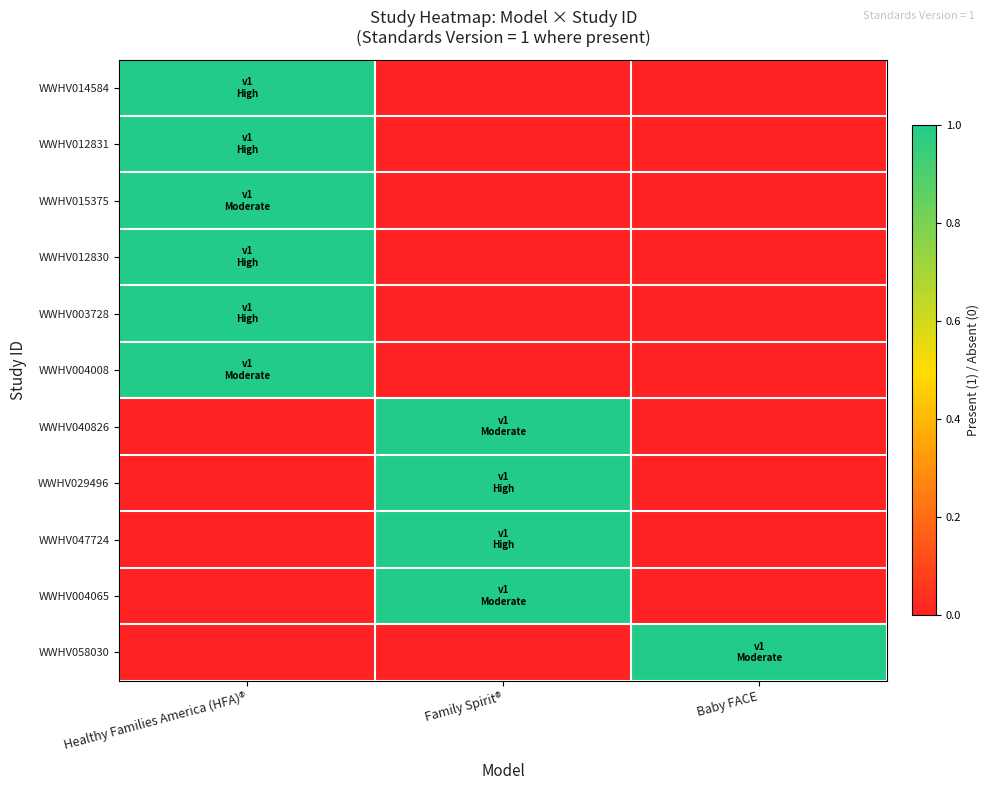

What is the total value across all series at Baby FACE?

1